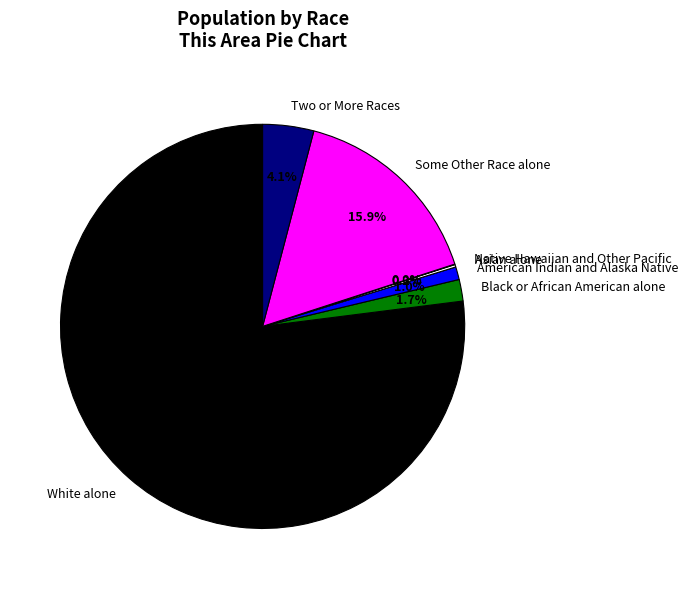

What percentage is the Some Other Race alone slice, to the nearest percent?

16%